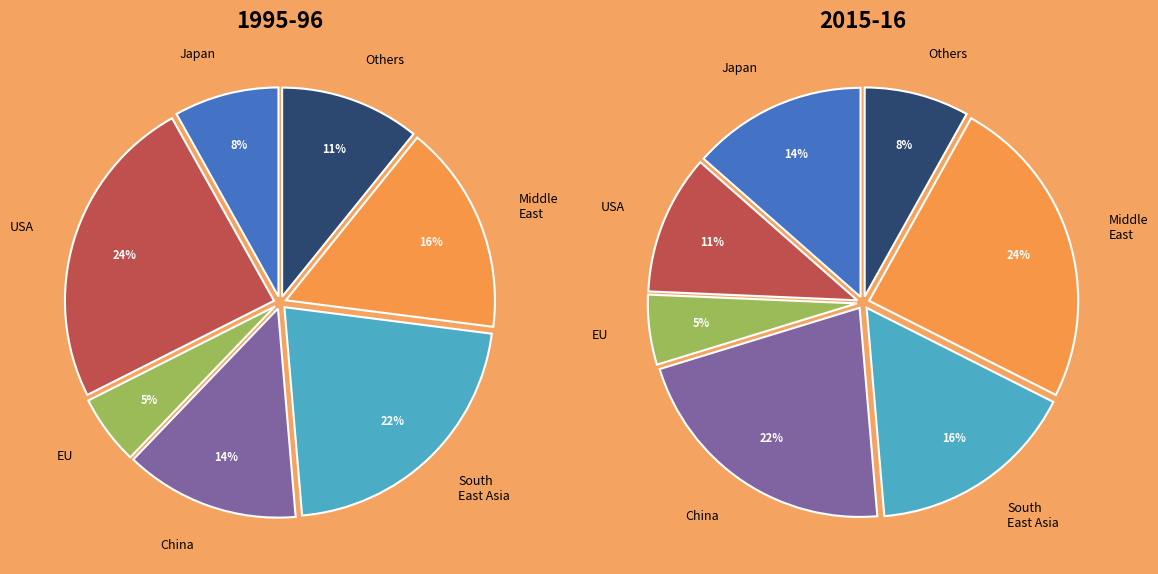

Combined, do 2 and 6 account for over 50%?

No